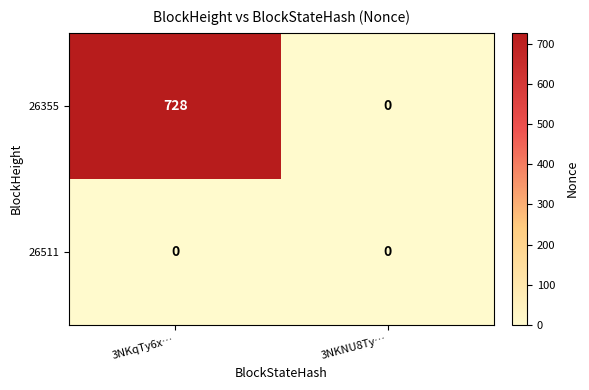

What is the average value of the 26355 series?

364